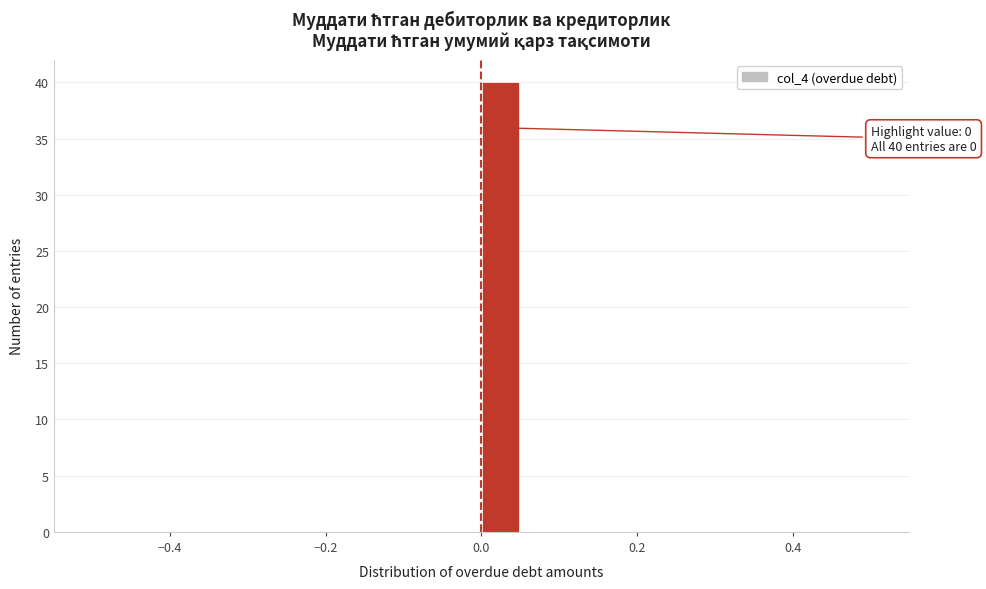

Read against the x-axis, roughly where is the centre of the tallest bar?

0.02